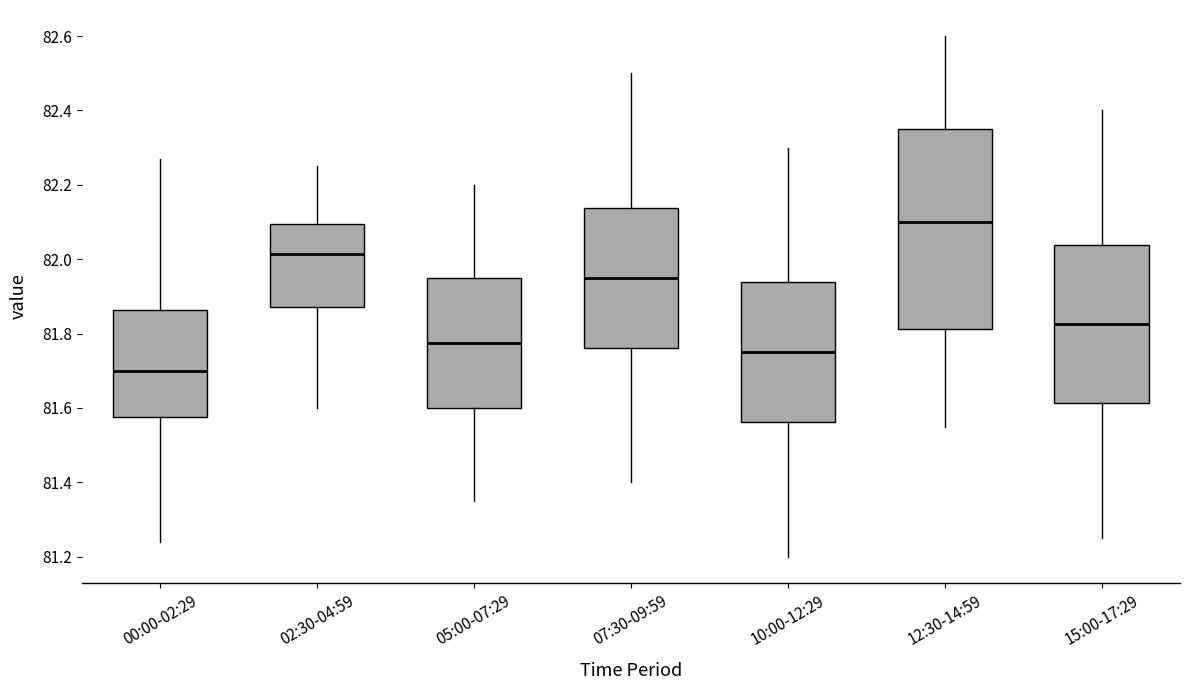

Where is the upper edge of the box for 12:30-14:59 on the y-axis? The values are not printed on the chart, so give them approximately, as read against the axis.

82.36